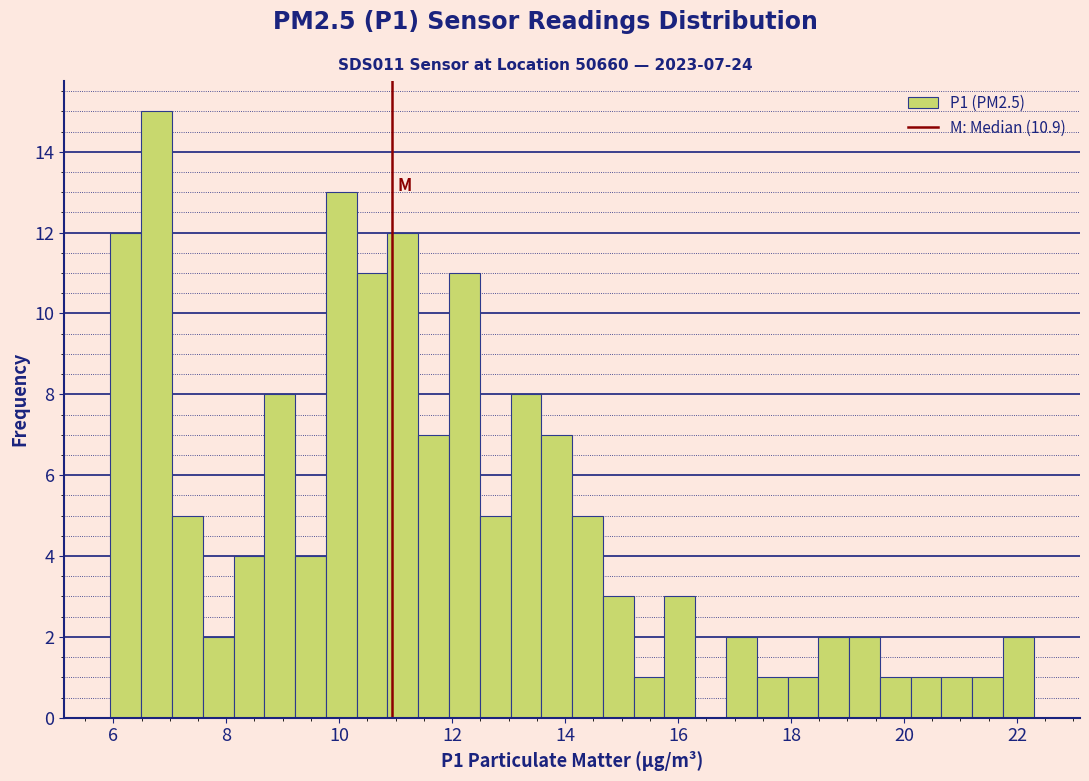

Read against the x-axis, roughly where is the centre of the tallest bar?

6.8